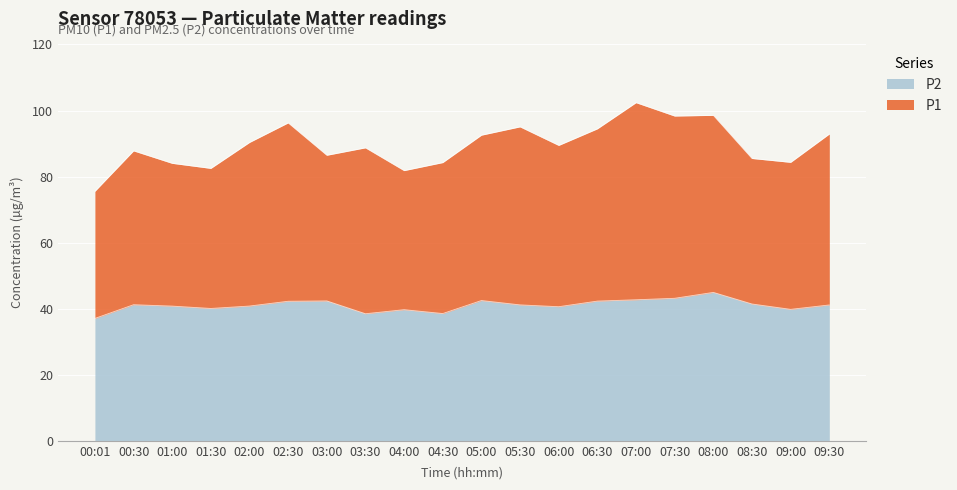

List the series in order of their overall mean, highest first.

P1, P2